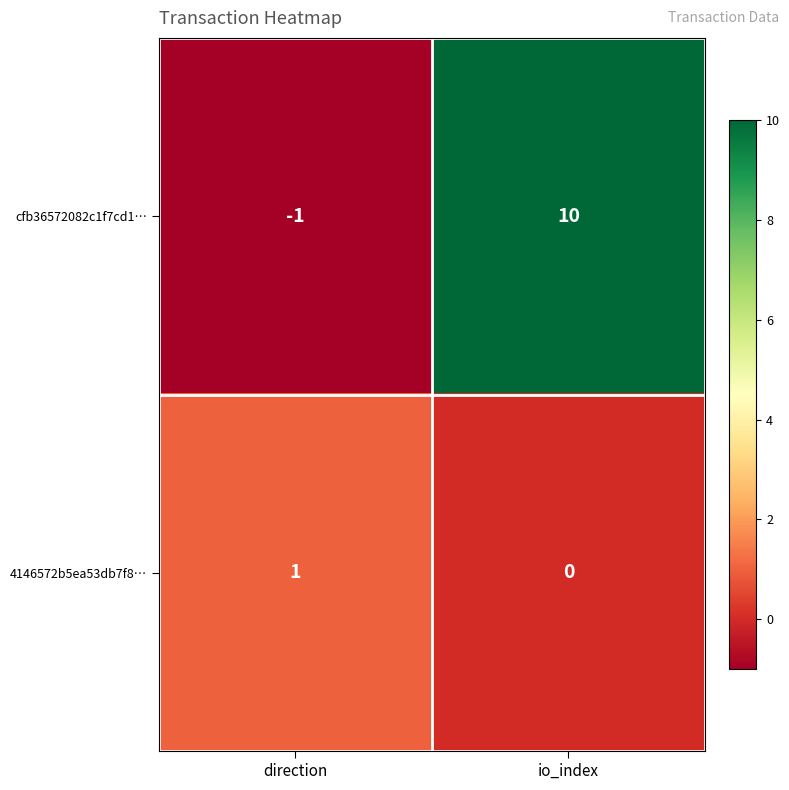

Between direction and io_index, which series saw the biggest shift?

cfb36572082c1f7cd1…